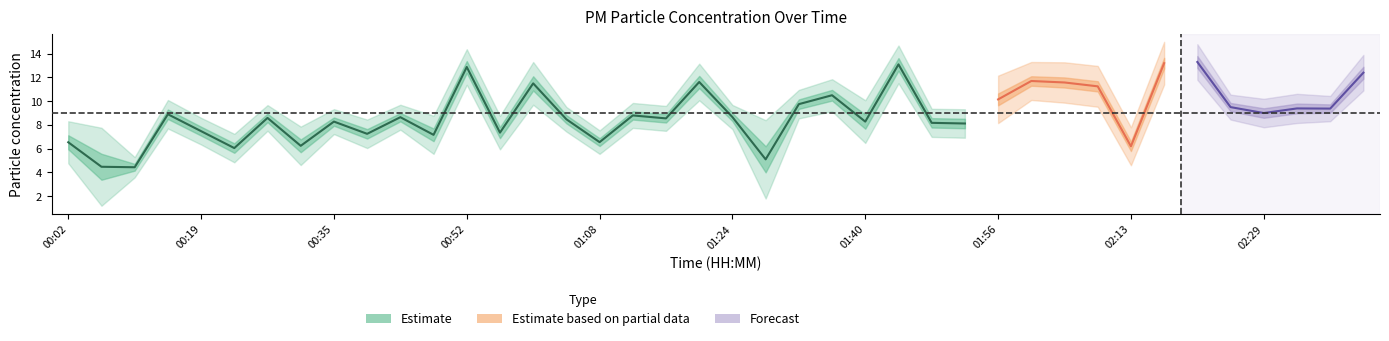

True or false: P1 and P2 intersect in this chart.

False